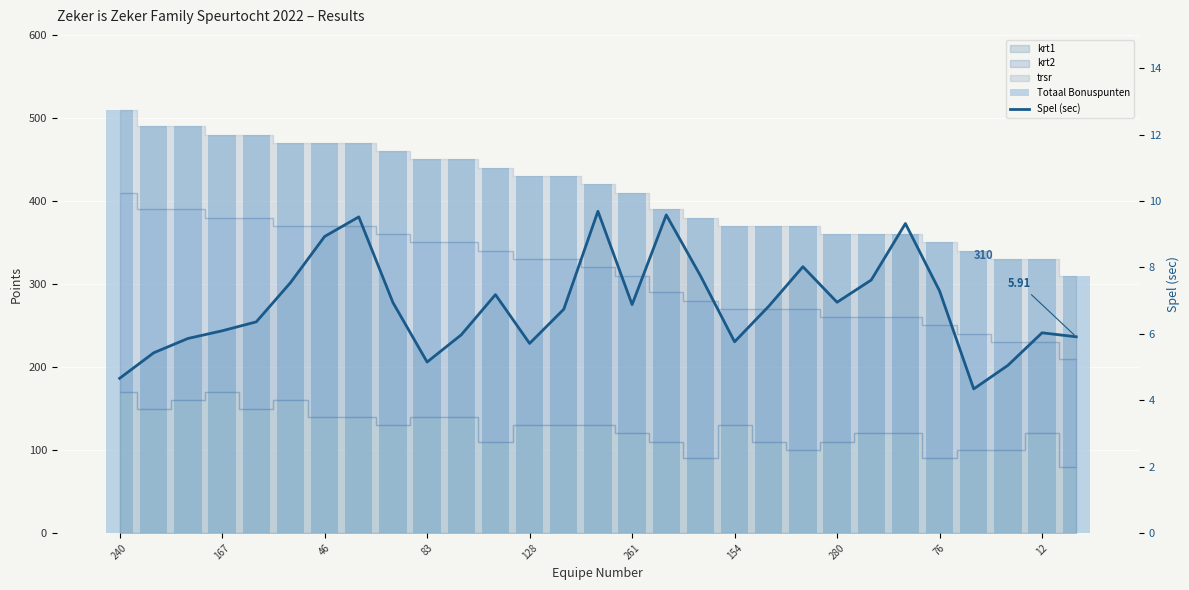

What is the sum of all Totaal Bonuspunten values?

11970.0